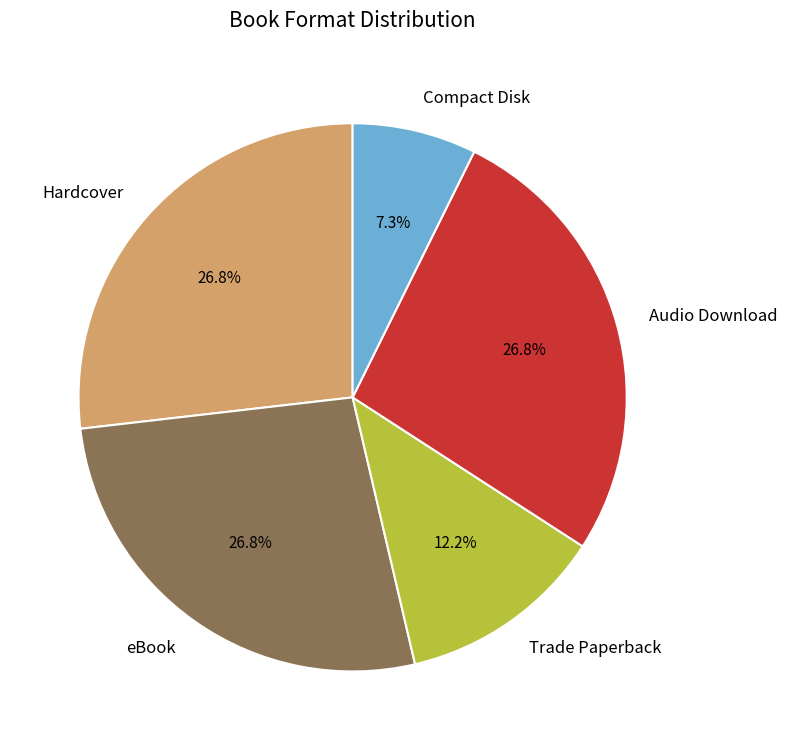

To the nearest percent, what is the difference between the Audio Download and Trade Paperback slice percentages?

15%